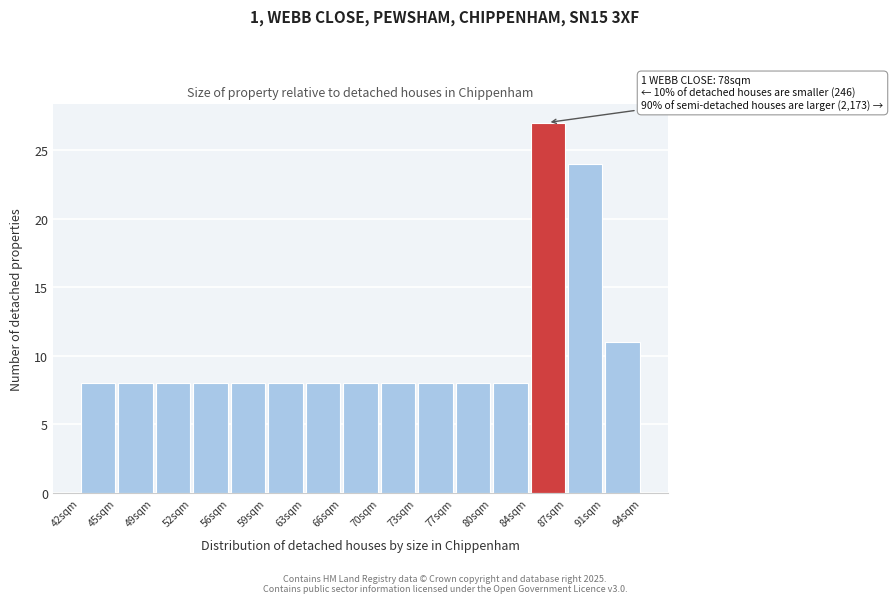

Which range on the x-axis has the tallest bar?

84.0 to 87.5